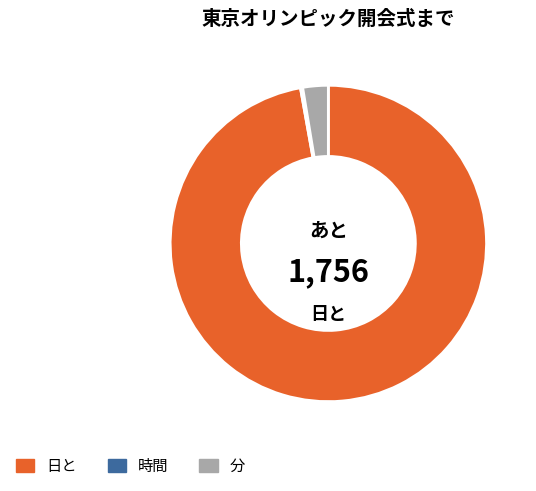

Is there a majority slice in this chart?

Yes